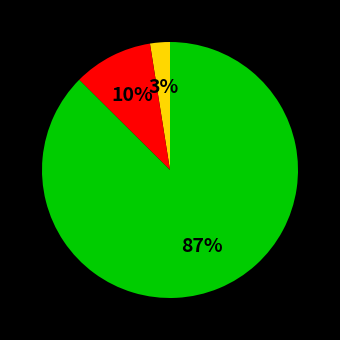

To the nearest percent, what is the average slice percentage?

33%